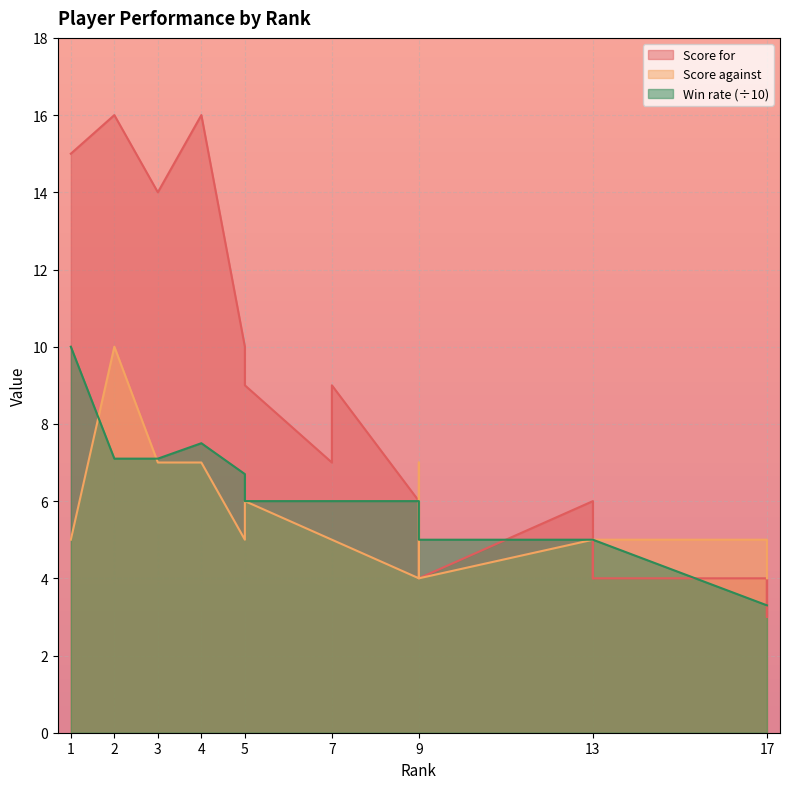

Which series has the widest spread of values?

Score for